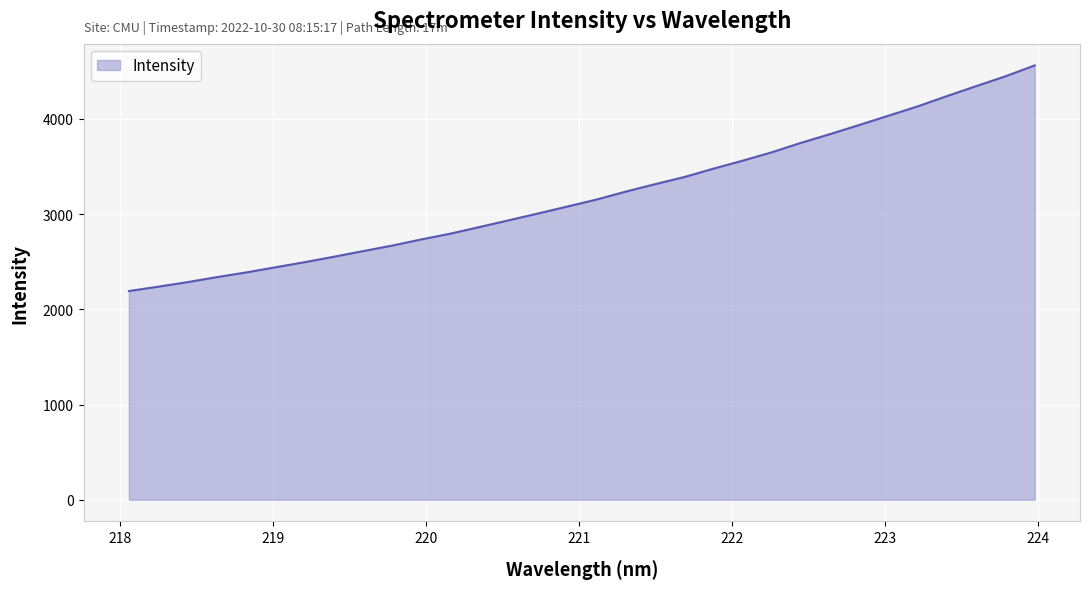

What is the difference between the maximum and minimum values?

2369.8